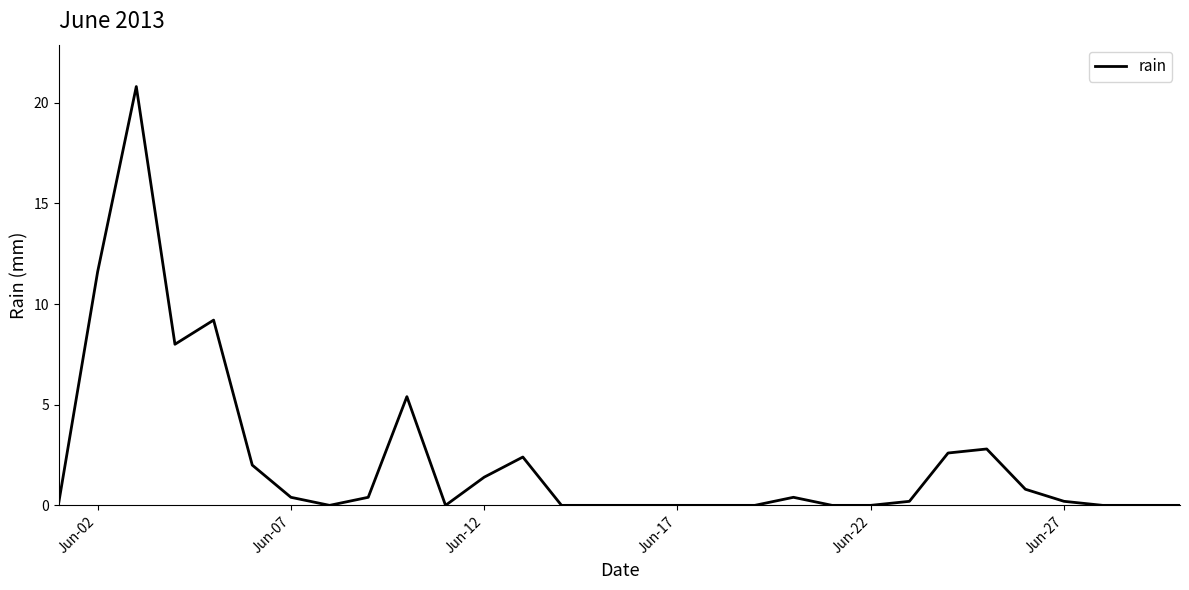

Reading left to right, transcribe all the data shown in this chart.

0.2	11.6	20.8	8.0	9.2	2.0	0.4	0.0	0.4	5.4	0.0	1.4	2.4	0.0	0.0	0.0	0.0	0.0	0.0	0.4	0.0	0.0	0.2	2.6	2.8	0.8	0.2	0.0	0.0	0.0